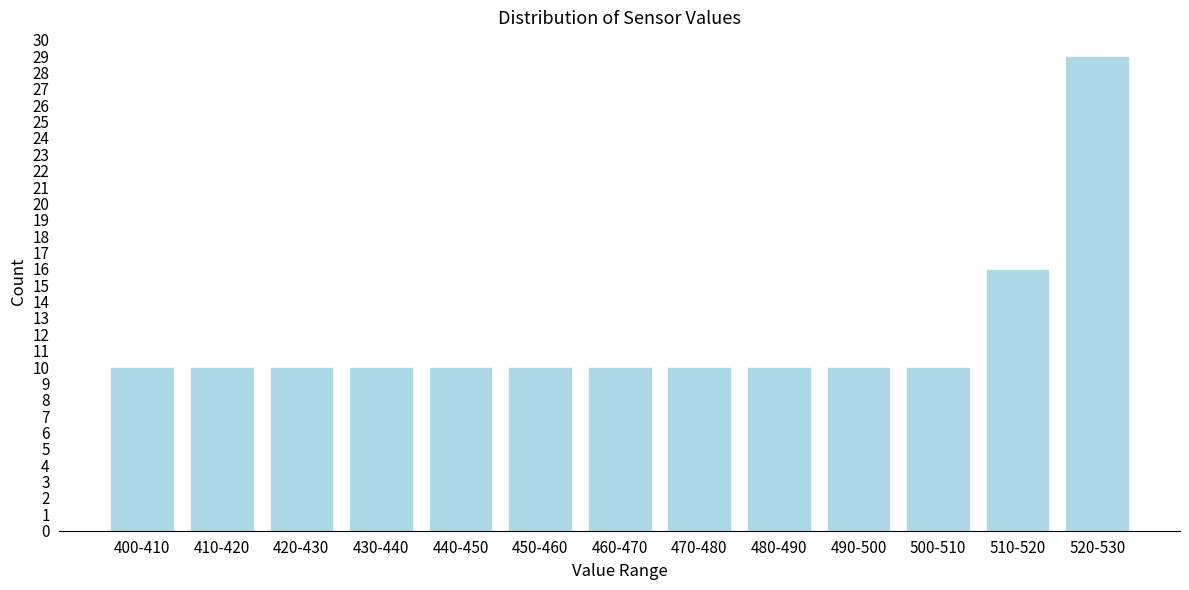

Reading left to right, transcribe all the data shown in this chart.

10	10	10	10	10	10	10	10	10	10	10	16	29